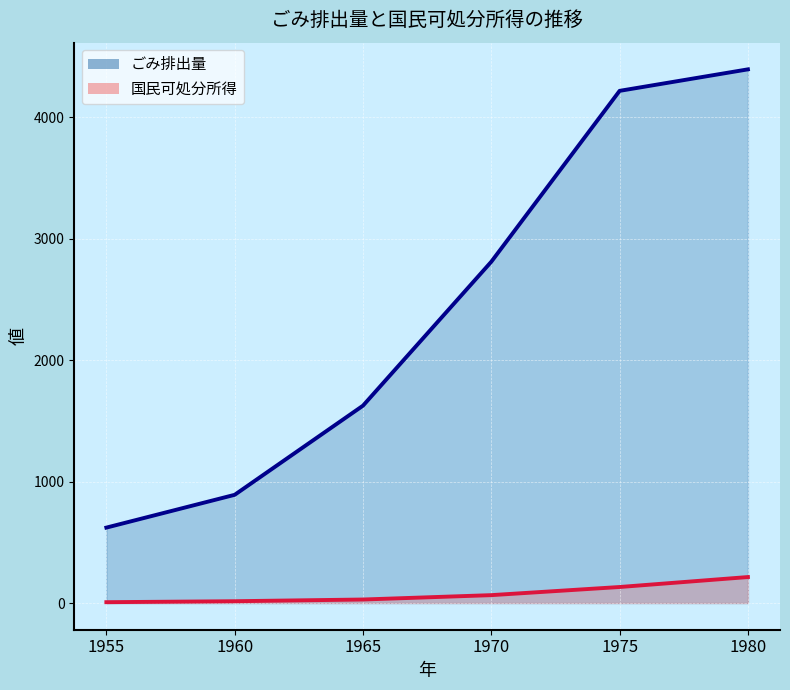

What is the sum of the ごみ排出量 values at 1980 and 1975?

8611